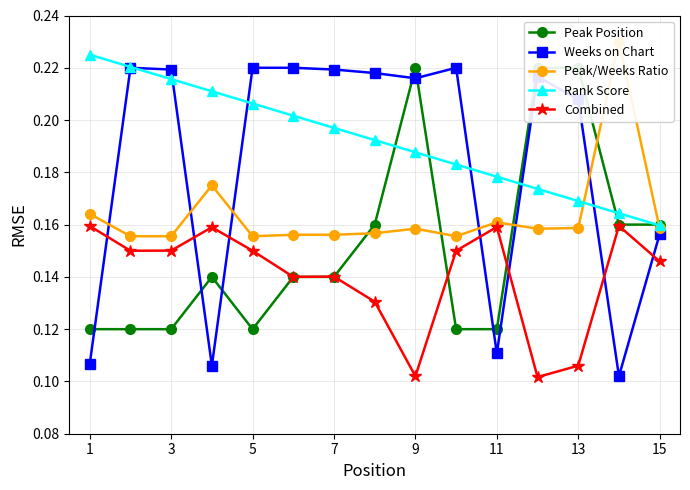

True or false: Weeks on Chart has more than 0 points higher than both neighbors.

True